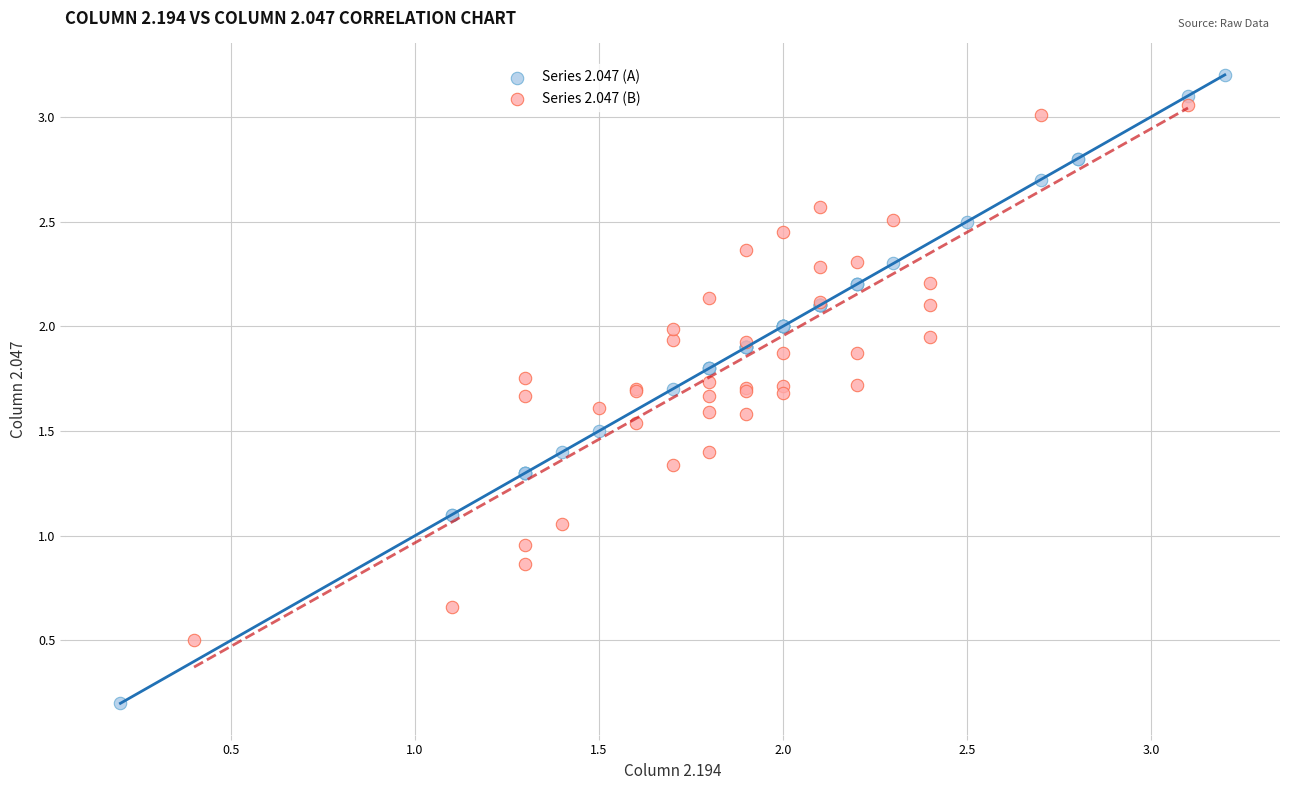

Which series has the widest spread of Y values?

Series 2.047 (A)